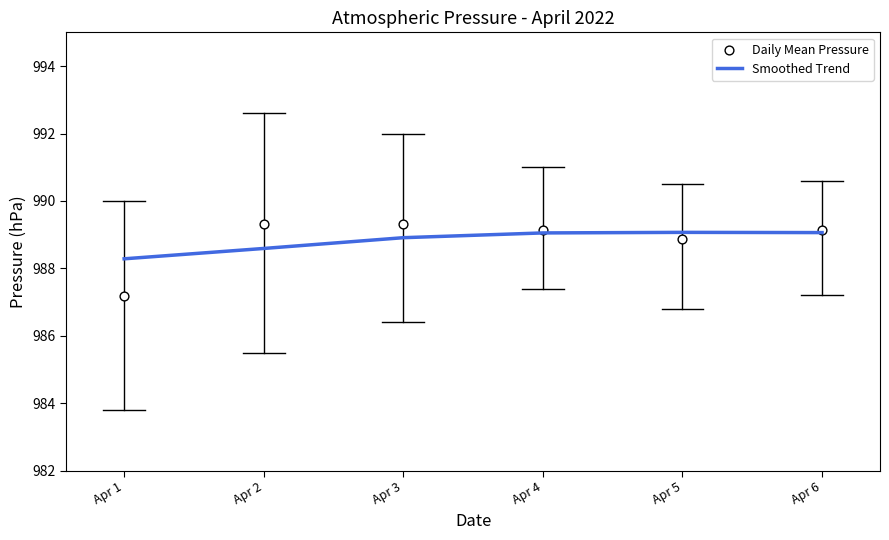

Is the value of Smoothed Trend at Apr 3 greater than the value of Daily Mean Pressure at Apr 3?

No